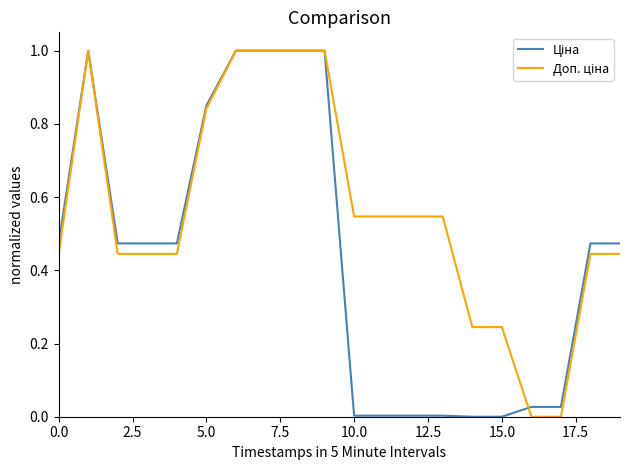

What is the greatest value displayed?

1.0